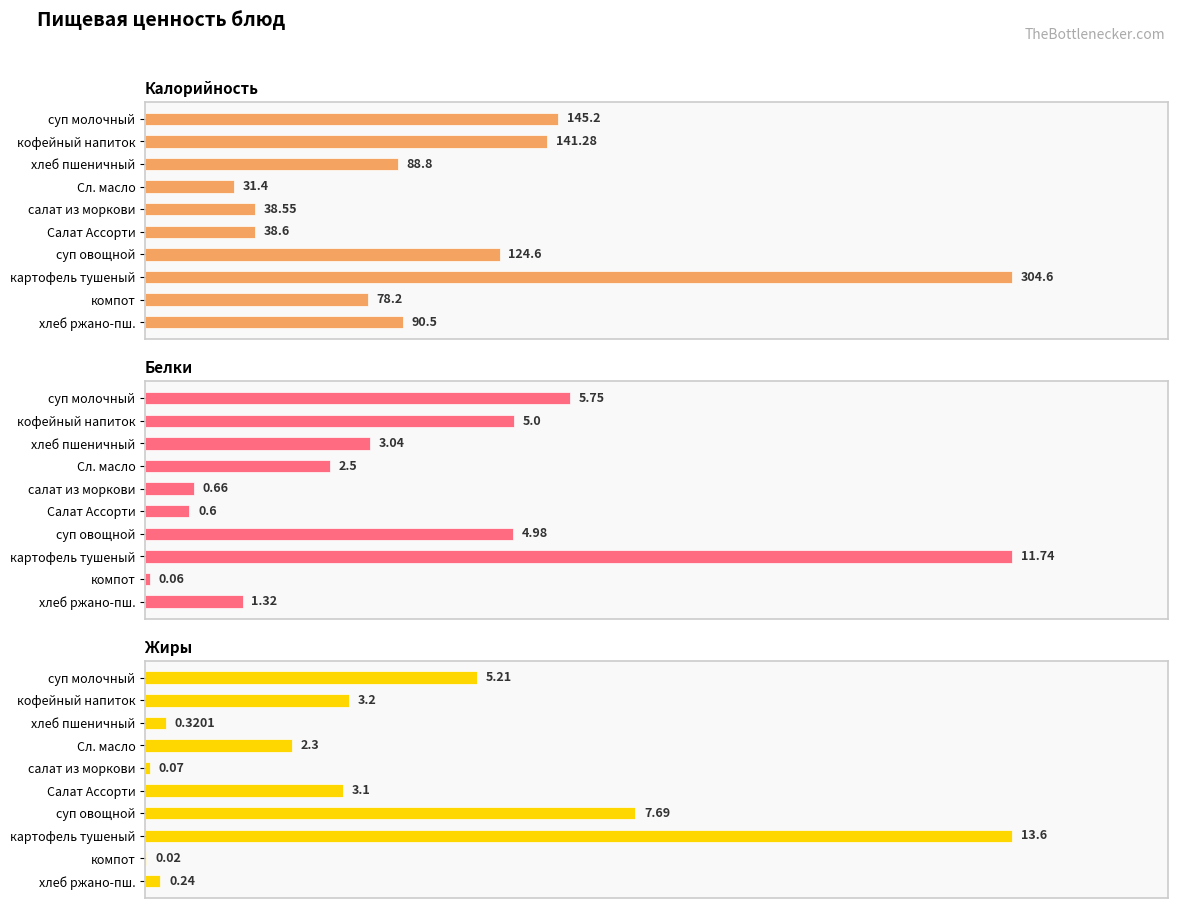

Are the bars horizontal?

Yes